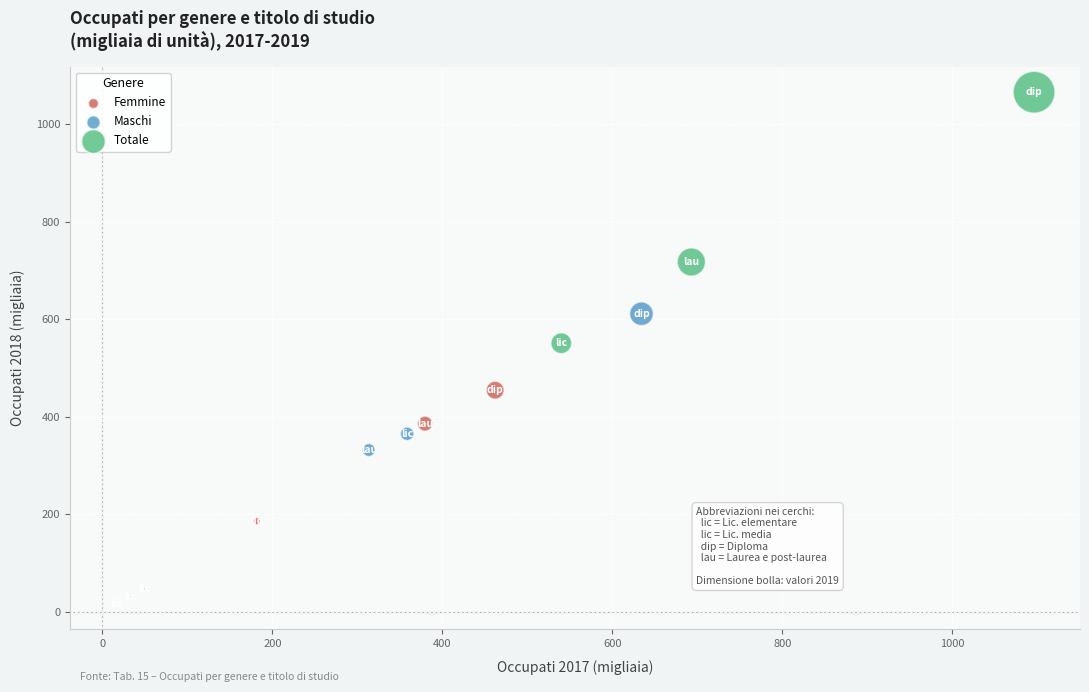

Which series has the widest spread of Y values?

Totale